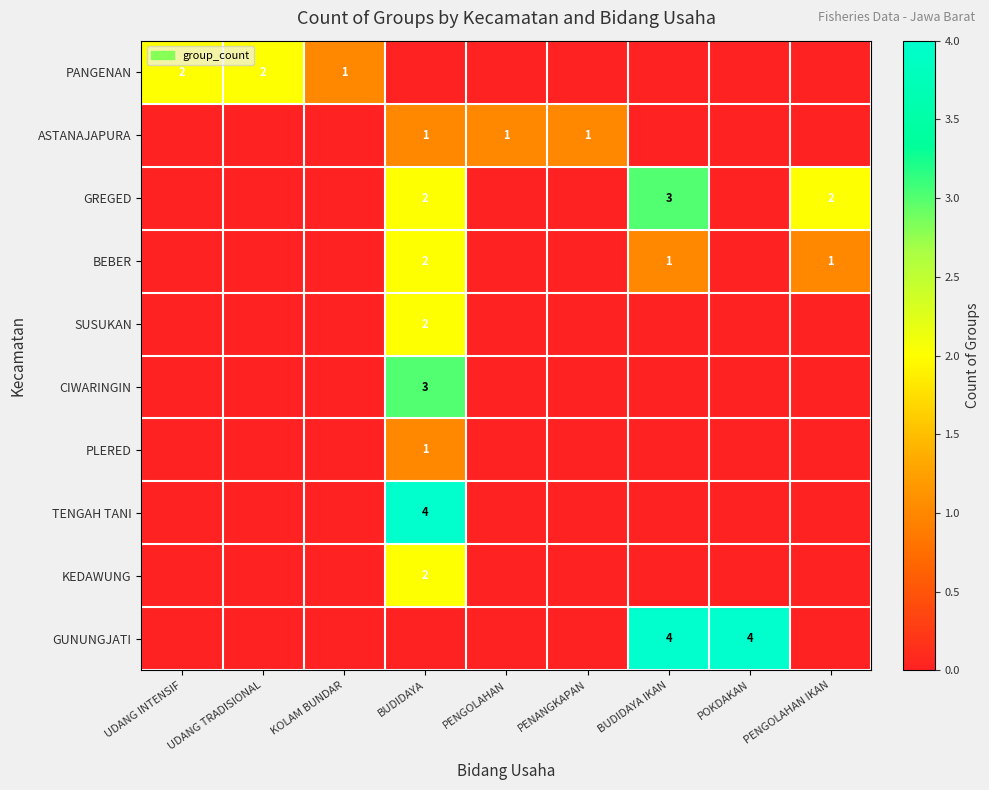

The value of ASTANAJAPURA at PENGOLAHAN is 2. True or false?

False